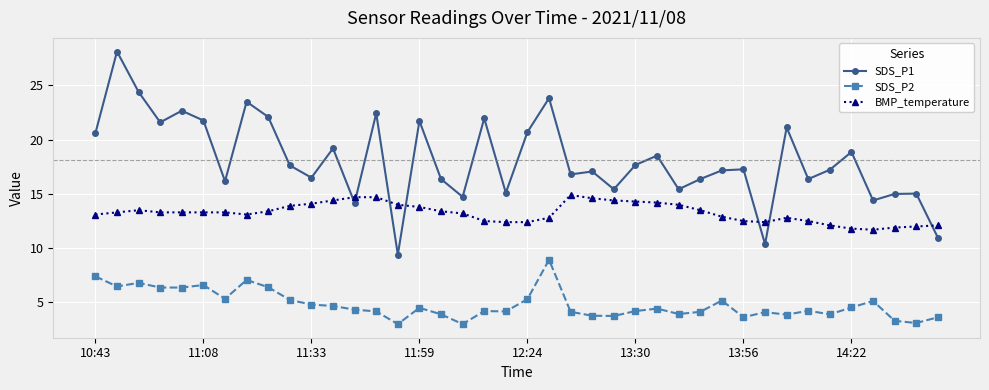

Which series has the widest spread of values?

SDS_P1